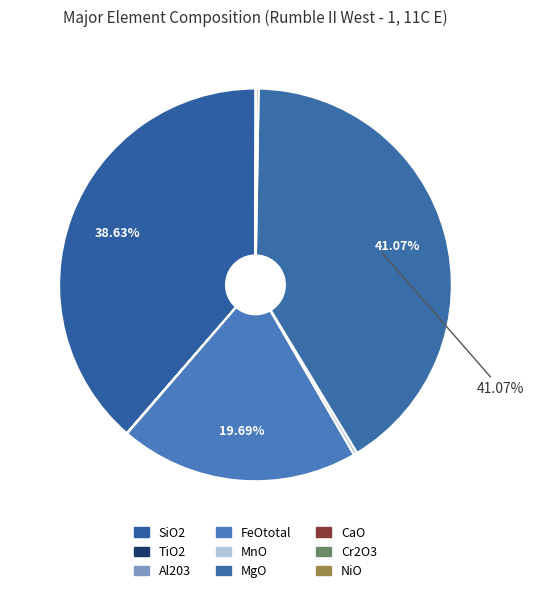

To the nearest percent, what is the difference between the SiO2 and TiO2 slice percentages?

39%